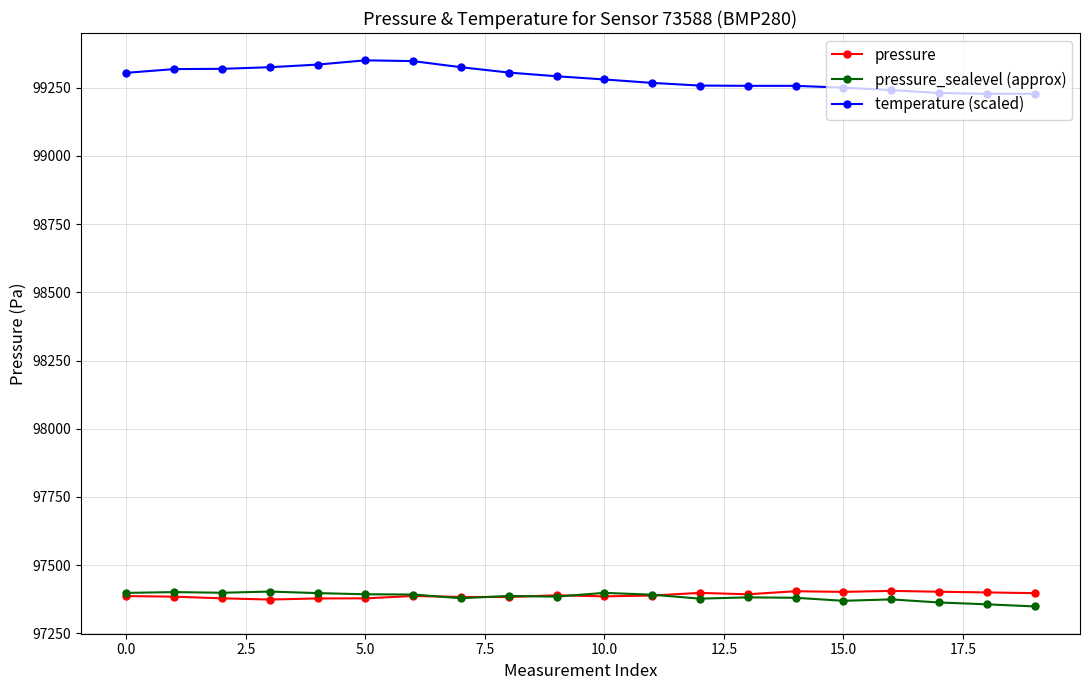

What is the value of the pressure point at the 2nd from the left?

97384.5